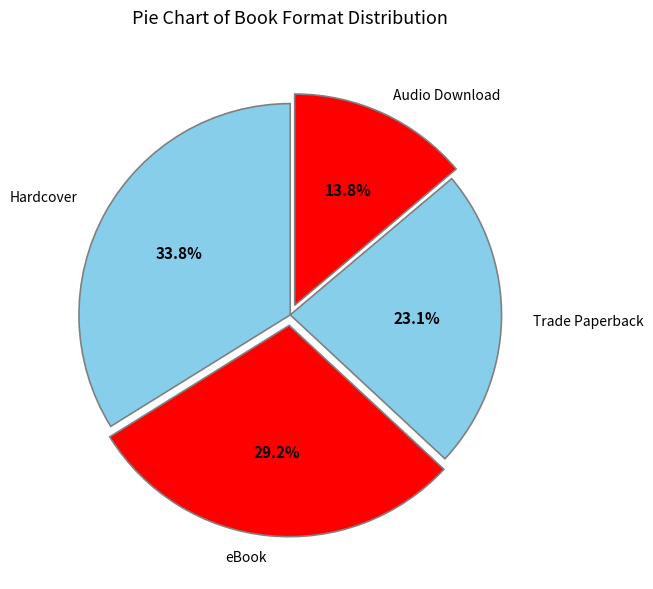

How many segments does this pie chart have?

4